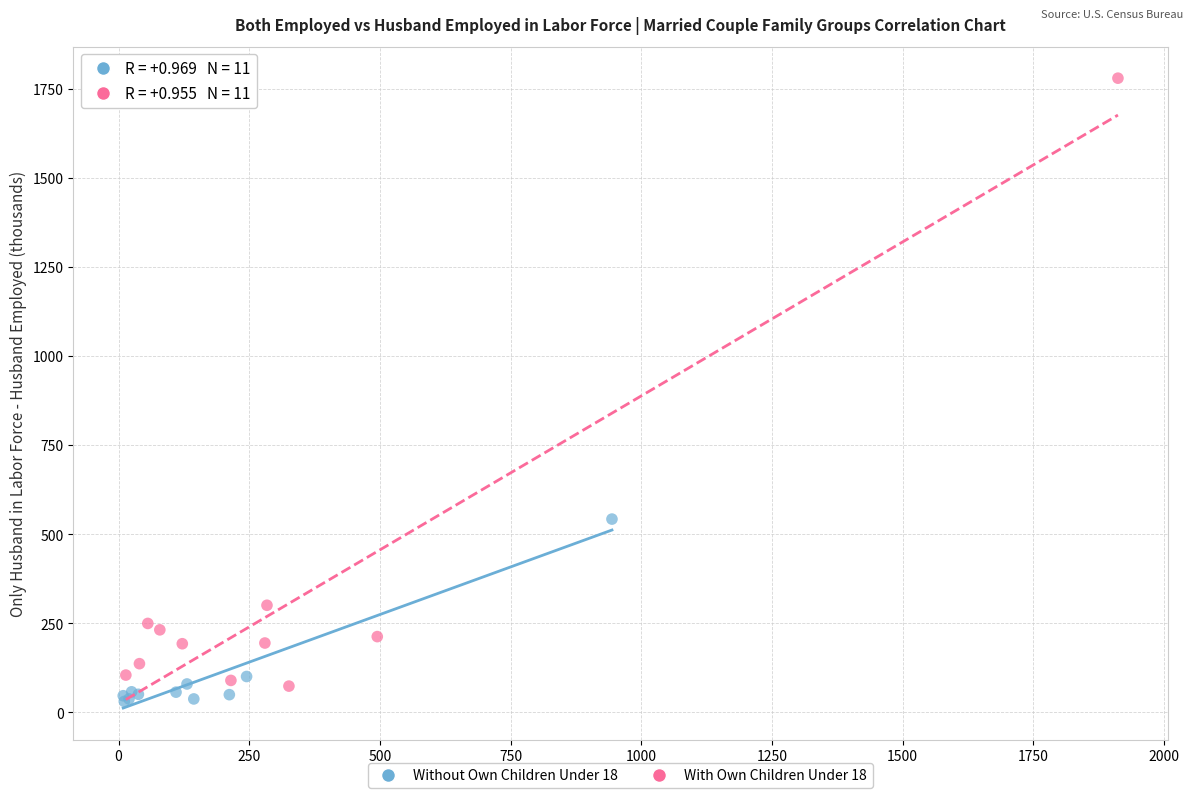

Which series reaches the maximum Y coordinate?

With Own Children Under 18